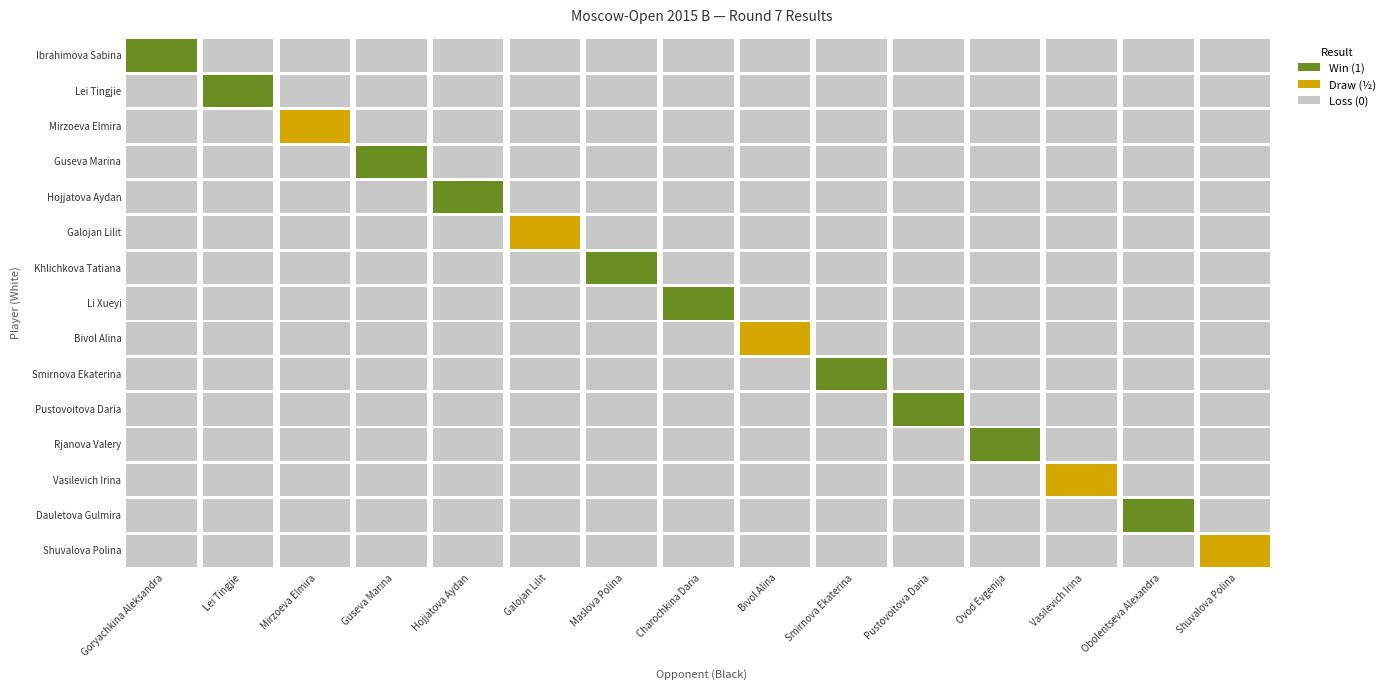

Reading right to left, extract all data points from this chart.

Goryachkina Aleksandra: 14=0.0	13=0.0	12=0.0	11=0.0	10=0.0	9=0.0	8=0.0	7=0.0	6=0.0	5=0.0	4=0.0	3=0.0	2=0.0	1=0.0	0=1.0
Lei Tingjie: 14=0.0	13=0.0	12=0.0	11=0.0	10=0.0	9=0.0	8=0.0	7=0.0	6=0.0	5=0.0	4=0.0	3=0.0	2=0.0	1=1.0	0=0.0
Mirzoeva Elmira: 14=0.0	13=0.0	12=0.0	11=0.0	10=0.0	9=0.0	8=0.0	7=0.0	6=0.0	5=0.0	4=0.0	3=0.0	2=0.5	1=0.0	0=0.0
Guseva Marina: 14=0.0	13=0.0	12=0.0	11=0.0	10=0.0	9=0.0	8=0.0	7=0.0	6=0.0	5=0.0	4=0.0	3=1.0	2=0.0	1=0.0	0=0.0
Hojjatova Aydan: 14=0.0	13=0.0	12=0.0	11=0.0	10=0.0	9=0.0	8=0.0	7=0.0	6=0.0	5=0.0	4=1.0	3=0.0	2=0.0	1=0.0	0=0.0
Galojan Lilit: 14=0.0	13=0.0	12=0.0	11=0.0	10=0.0	9=0.0	8=0.0	7=0.0	6=0.0	5=0.5	4=0.0	3=0.0	2=0.0	1=0.0	0=0.0
Maslova Polina: 14=0.0	13=0.0	12=0.0	11=0.0	10=0.0	9=0.0	8=0.0	7=0.0	6=1.0	5=0.0	4=0.0	3=0.0	2=0.0	1=0.0	0=0.0
Charochkina Daria: 14=0.0	13=0.0	12=0.0	11=0.0	10=0.0	9=0.0	8=0.0	7=1.0	6=0.0	5=0.0	4=0.0	3=0.0	2=0.0	1=0.0	0=0.0
Bivol Alina: 14=0.0	13=0.0	12=0.0	11=0.0	10=0.0	9=0.0	8=0.5	7=0.0	6=0.0	5=0.0	4=0.0	3=0.0	2=0.0	1=0.0	0=0.0
Smirnova Ekaterina: 14=0.0	13=0.0	12=0.0	11=0.0	10=0.0	9=1.0	8=0.0	7=0.0	6=0.0	5=0.0	4=0.0	3=0.0	2=0.0	1=0.0	0=0.0
Pustovoitova Daria: 14=0.0	13=0.0	12=0.0	11=0.0	10=1.0	9=0.0	8=0.0	7=0.0	6=0.0	5=0.0	4=0.0	3=0.0	2=0.0	1=0.0	0=0.0
Ovod Evgenija: 14=0.0	13=0.0	12=0.0	11=1.0	10=0.0	9=0.0	8=0.0	7=0.0	6=0.0	5=0.0	4=0.0	3=0.0	2=0.0	1=0.0	0=0.0
Vasilevich Irina: 14=0.0	13=0.0	12=0.5	11=0.0	10=0.0	9=0.0	8=0.0	7=0.0	6=0.0	5=0.0	4=0.0	3=0.0	2=0.0	1=0.0	0=0.0
Obolentseva Alexandra: 14=0.0	13=1.0	12=0.0	11=0.0	10=0.0	9=0.0	8=0.0	7=0.0	6=0.0	5=0.0	4=0.0	3=0.0	2=0.0	1=0.0	0=0.0
Shuvalova Polina: 14=0.5	13=0.0	12=0.0	11=0.0	10=0.0	9=0.0	8=0.0	7=0.0	6=0.0	5=0.0	4=0.0	3=0.0	2=0.0	1=0.0	0=0.0